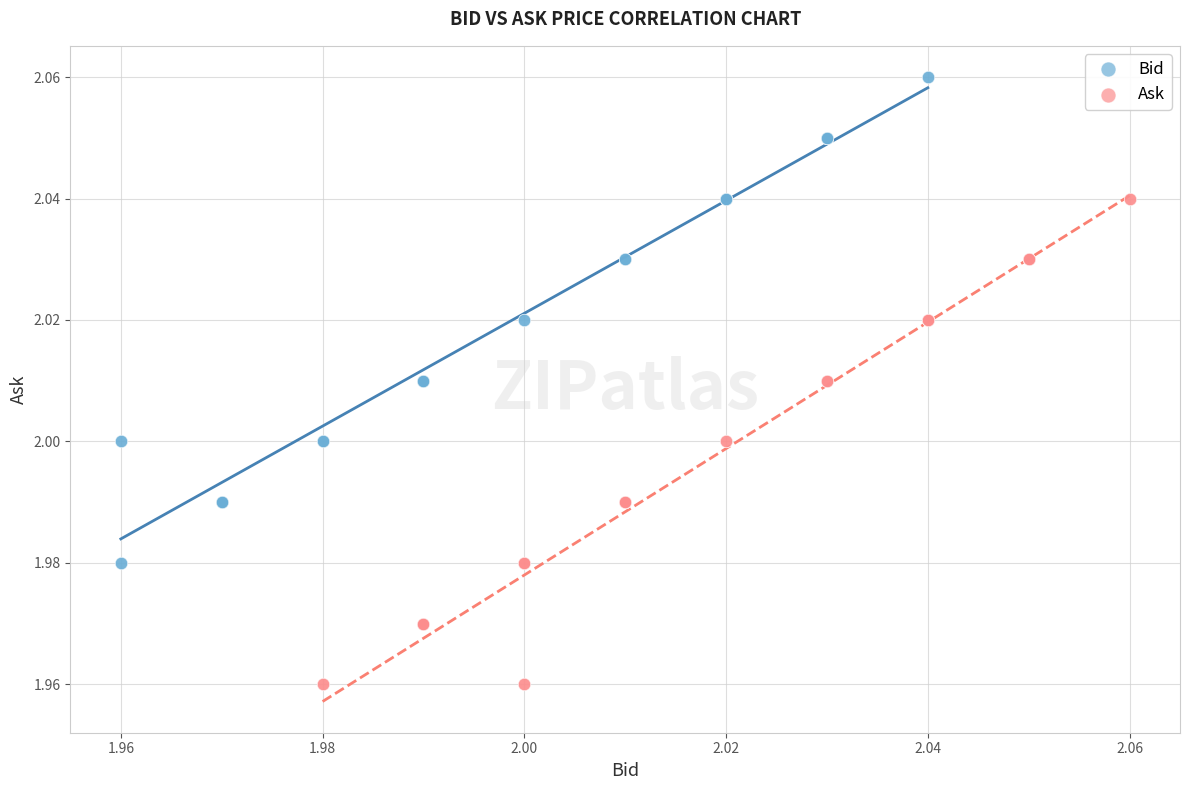

Which series reaches the maximum Y coordinate?

Bid